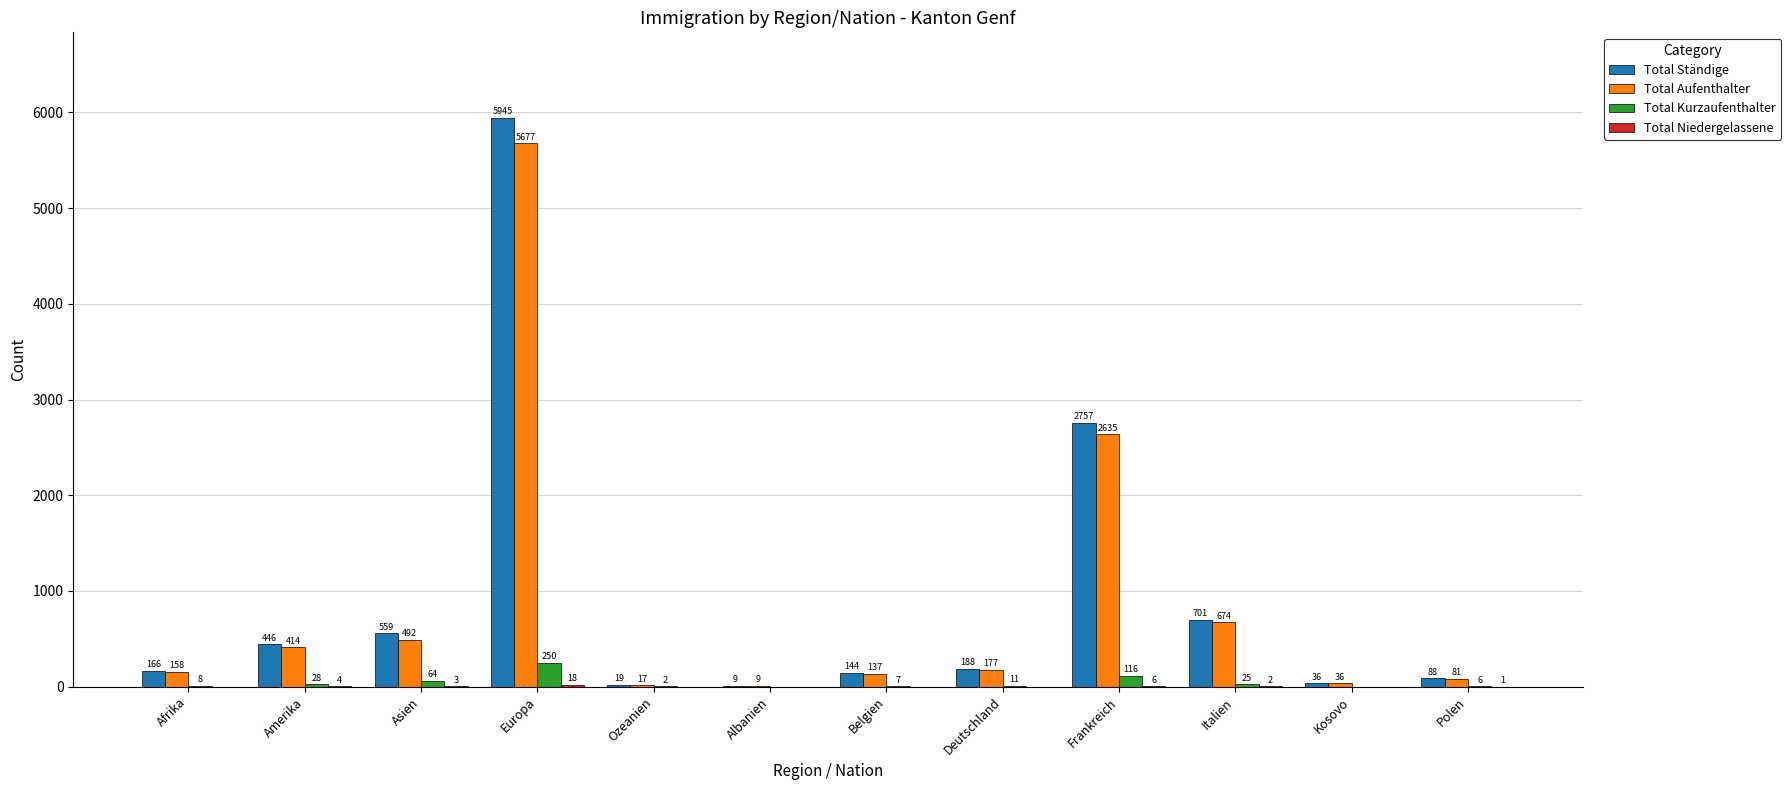

What is the highest value of the Total Ständige series?

5945